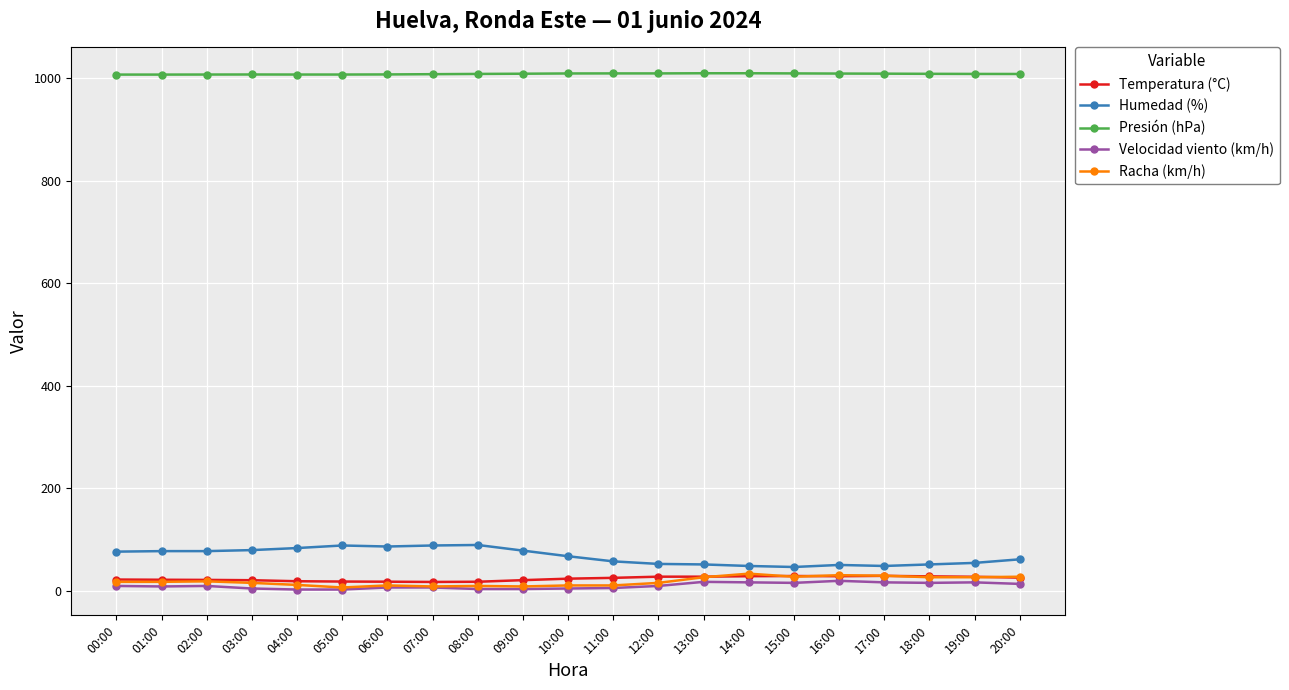

True or false: Humedad (%) and Velocidad viento (km/h) intersect in this chart.

False